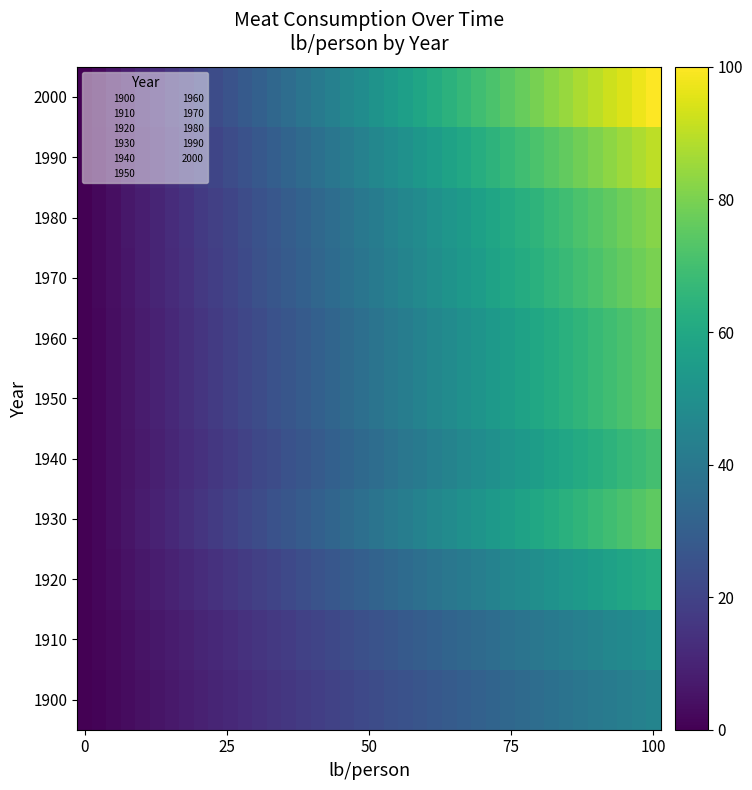

Reading left to right, extract all data points from this chart.

1900: 0.0	1.2	2.3	3.5	4.6	5.8	6.9	8.1	9.2	10.4	11.5	12.7	13.8	15.0	16.2	17.3	18.5	19.6	20.8	21.9	23.1	24.2	25.4	26.5	27.7	28.8	30.0	31.2	32.3	33.5	34.6	35.8	36.9	38.1	39.2	40.4	41.5	42.7	43.8	45.0
1910: 0.0	1.3	2.6	3.8	5.1	6.4	7.7	9.0	10.3	11.5	12.8	14.1	15.4	16.7	17.9	19.2	20.5	21.8	23.1	24.4	25.6	26.9	28.2	29.5	30.8	32.1	33.3	34.6	35.9	37.2	38.5	39.7	41.0	42.3	43.6	44.9	46.2	47.4	48.7	50.0
1920: 0.0	1.6	3.2	4.8	6.4	7.9	9.5	11.1	12.7	14.3	15.9	17.5	19.1	20.7	22.3	23.8	25.4	27.0	28.6	30.2	31.8	33.4	35.0	36.6	38.2	39.7	41.3	42.9	44.5	46.1	47.7	49.3	50.9	52.5	54.1	55.6	57.2	58.8	60.4	62.0
1930: 0.0	1.9	3.8	5.8	7.7	9.6	11.5	13.5	15.4	17.3	19.2	21.2	23.1	25.0	26.9	28.8	30.8	32.7	34.6	36.5	38.5	40.4	42.3	44.2	46.2	48.1	50.0	51.9	53.8	55.8	57.7	59.6	61.5	63.5	65.4	67.3	69.2	71.2	73.1	75.0
1940: 0.0	1.8	3.6	5.4	7.2	9.0	10.8	12.6	14.4	16.2	17.9	19.7	21.5	23.3	25.1	26.9	28.7	30.5	32.3	34.1	35.9	37.7	39.5	41.3	43.1	44.9	46.7	48.5	50.3	52.1	53.8	55.6	57.4	59.2	61.0	62.8	64.6	66.4	68.2	70.0
1950: 0.0	1.9	3.8	5.8	7.7	9.6	11.5	13.5	15.4	17.3	19.2	21.2	23.1	25.0	26.9	28.8	30.8	32.7	34.6	36.5	38.5	40.4	42.3	44.2	46.2	48.1	50.0	51.9	53.8	55.8	57.7	59.6	61.5	63.5	65.4	67.3	69.2	71.2	73.1	75.0
1960: 0.0	1.9	3.8	5.8	7.7	9.6	11.5	13.5	15.4	17.3	19.2	21.2	23.1	25.0	26.9	28.8	30.8	32.7	34.6	36.5	38.5	40.4	42.3	44.2	46.2	48.1	50.0	51.9	53.8	55.8	57.7	59.6	61.5	63.5	65.4	67.3	69.2	71.2	73.1	75.0
1970: 0.0	2.1	4.1	6.2	8.2	10.3	12.3	14.4	16.4	18.5	20.5	22.6	24.6	26.7	28.7	30.8	32.8	34.9	36.9	39.0	41.0	43.1	45.1	47.2	49.2	51.3	53.3	55.4	57.4	59.5	61.5	63.6	65.6	67.7	69.7	71.8	73.8	75.9	77.9	80.0
1980: 0.0	2.1	4.2	6.3	8.4	10.5	12.6	14.7	16.8	18.9	21.0	23.1	25.2	27.3	29.4	31.5	33.6	35.7	37.8	39.9	42.1	44.2	46.3	48.4	50.5	52.6	54.7	56.8	58.9	61.0	63.1	65.2	67.3	69.4	71.5	73.6	75.7	77.8	79.9	82.0
1990: 0.0	2.3	4.6	6.9	9.2	11.5	13.8	16.2	18.5	20.8	23.1	25.4	27.7	30.0	32.3	34.6	36.9	39.2	41.5	43.8	46.2	48.5	50.8	53.1	55.4	57.7	60.0	62.3	64.6	66.9	69.2	71.5	73.8	76.2	78.5	80.8	83.1	85.4	87.7	90.0
2000: 0.0	2.6	5.1	7.7	10.3	12.8	15.4	17.9	20.5	23.1	25.6	28.2	30.8	33.3	35.9	38.5	41.0	43.6	46.2	48.7	51.3	53.8	56.4	59.0	61.5	64.1	66.7	69.2	71.8	74.4	76.9	79.5	82.1	84.6	87.2	89.7	92.3	94.9	97.4	100.0